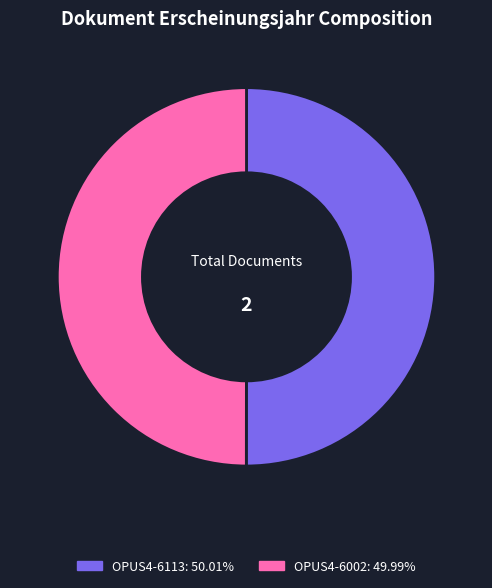

Is the sum of OPUS4-6113: 50.01% and OPUS4-6002: 49.99% greater than half?

Yes